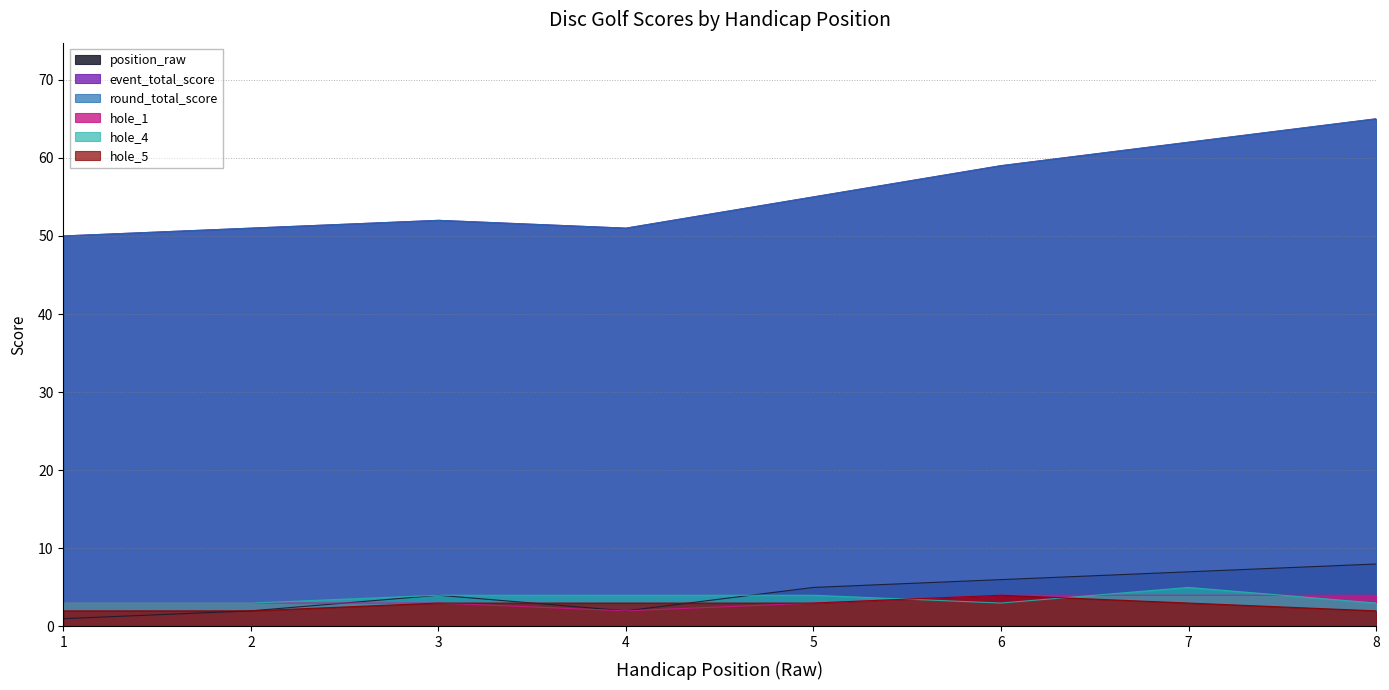

True or false: event_total_score has more than 0 interior local peaks.

True